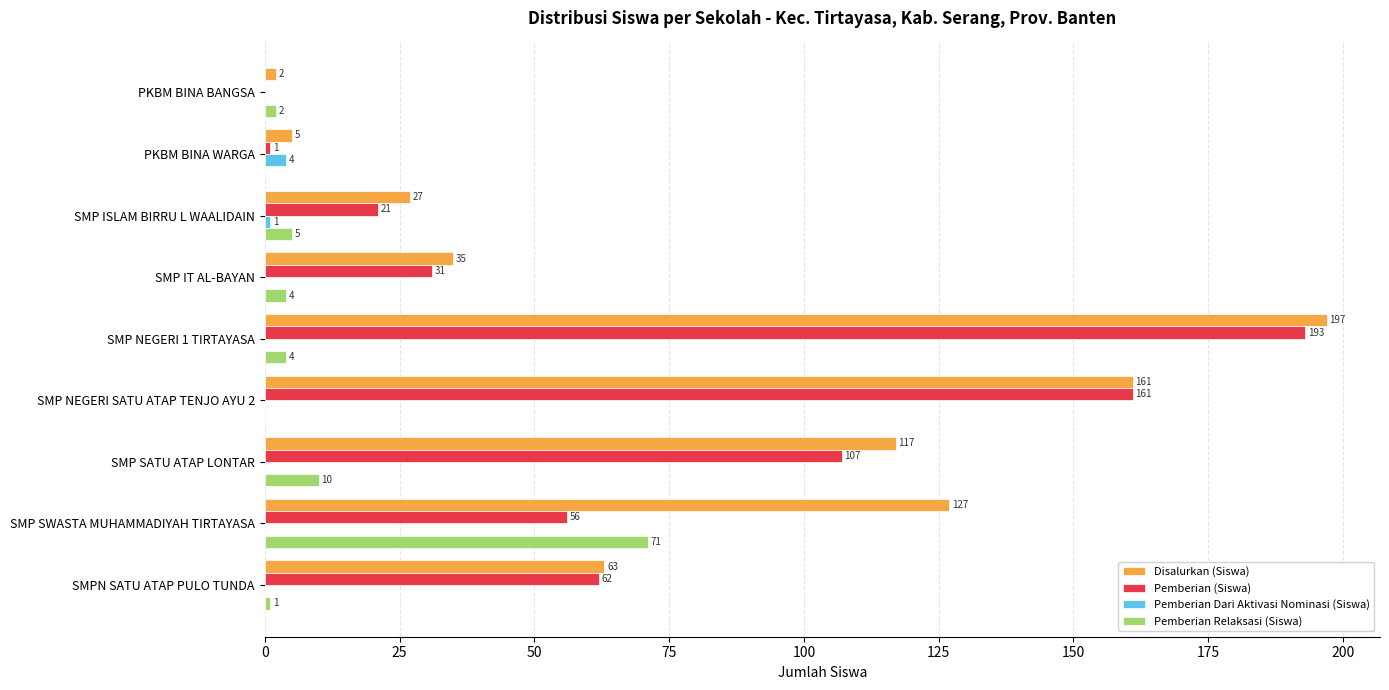

What is the sum of all Pemberian Dari Aktivasi Nominasi (Siswa) values?

5